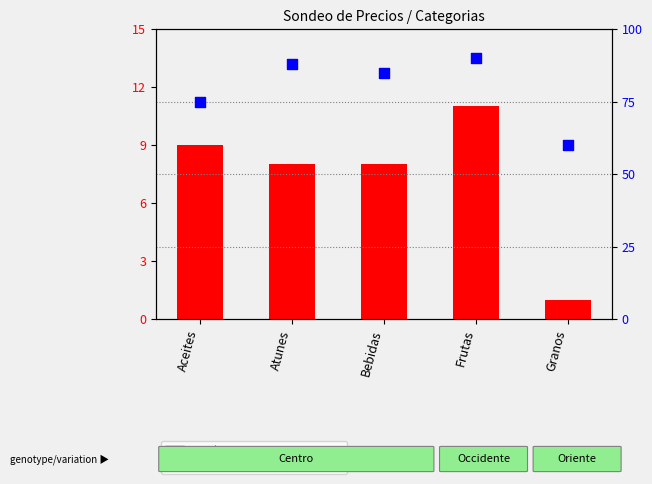

Is the value of percentile rank within the sample at Bebidas greater than the value of count at Bebidas?

Yes